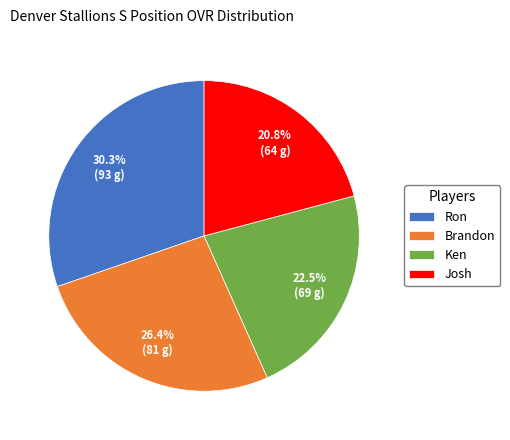

Is it true that Brandon is 12% of the pie?

False